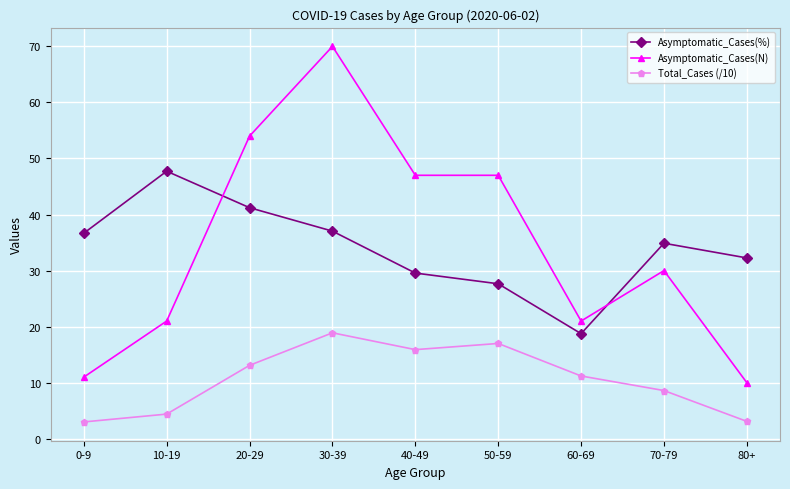

What value does the Total_Cases (/10) series have at 40-49?

15.9